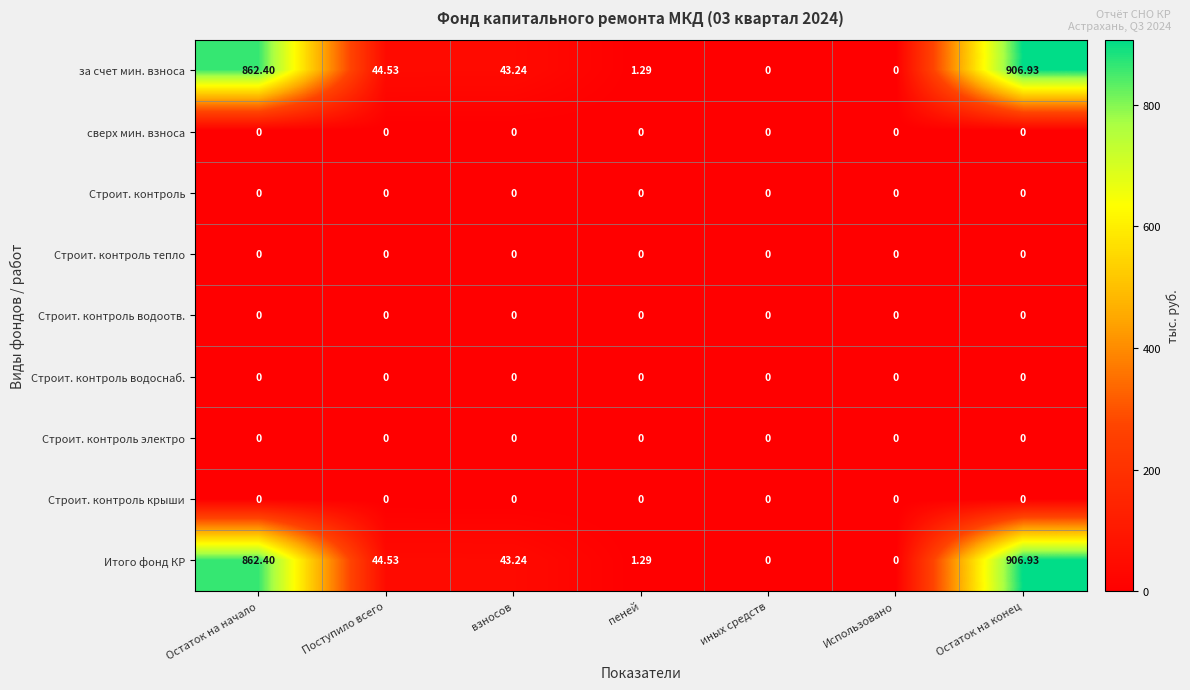

How many values in Итого фонд КР are above zero?

5